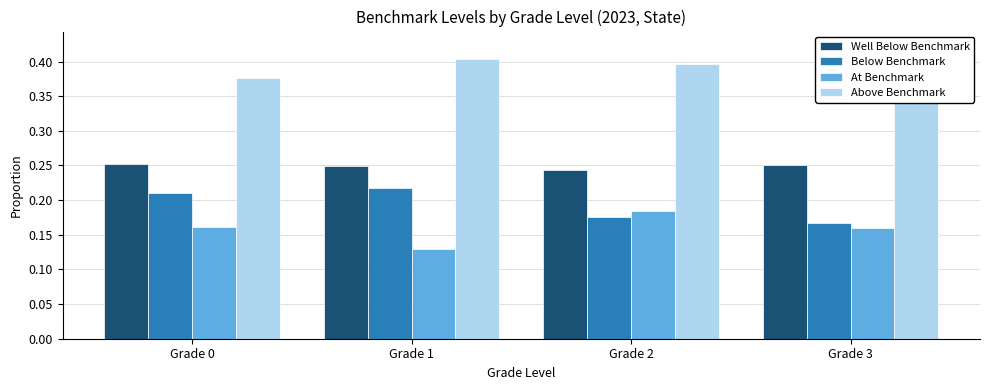

What is the value of the Well Below Benchmark bar at the 3rd from the left?

0.2